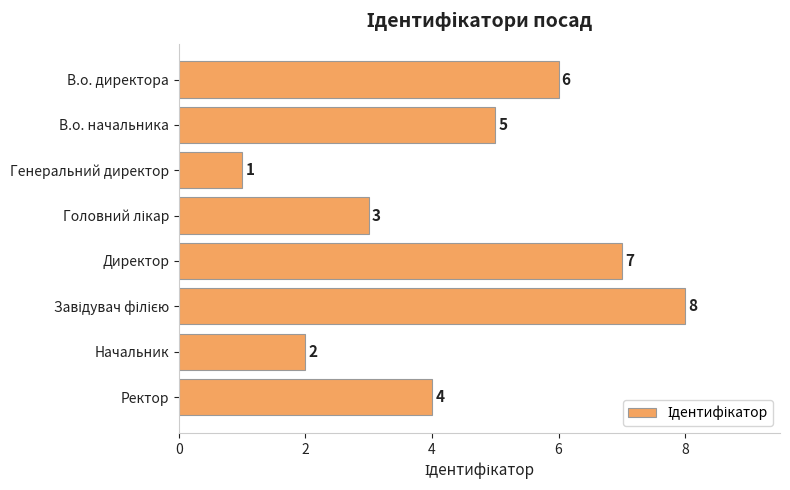

Is it true that the value at Начальник is 2?

True